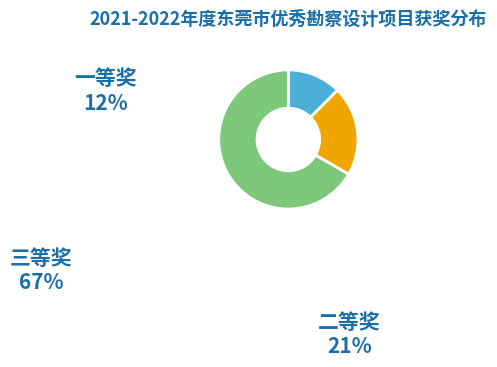

Is the sum of 三等奖 and 一等奖 greater than half?

Yes